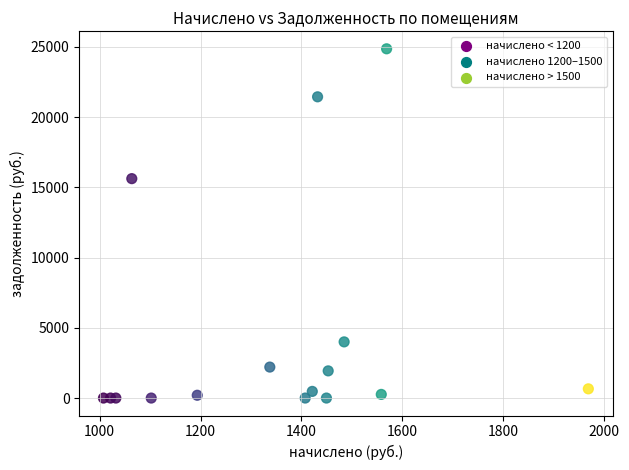

What Y value in the scatter plot is closest to 12432?

15621.6